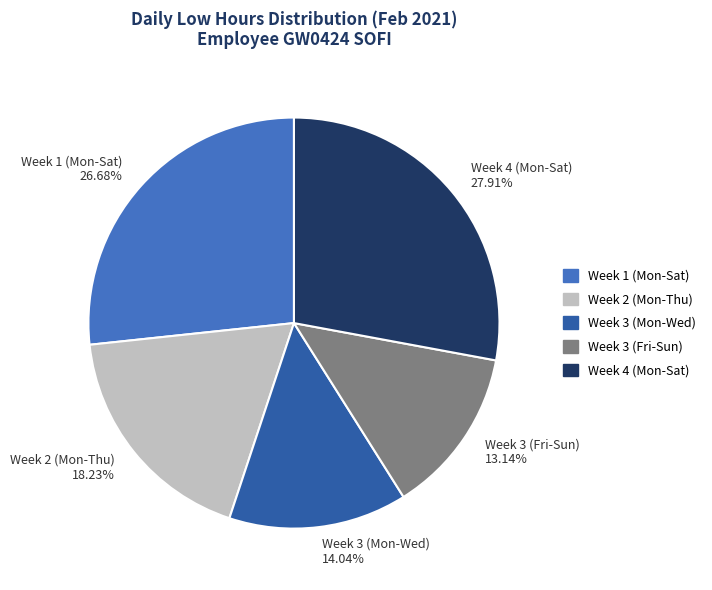

Is the sum of Week 1 (Mon-Sat) 26.68% and Week 2 (Mon-Thu) 18.23% greater than half?

No